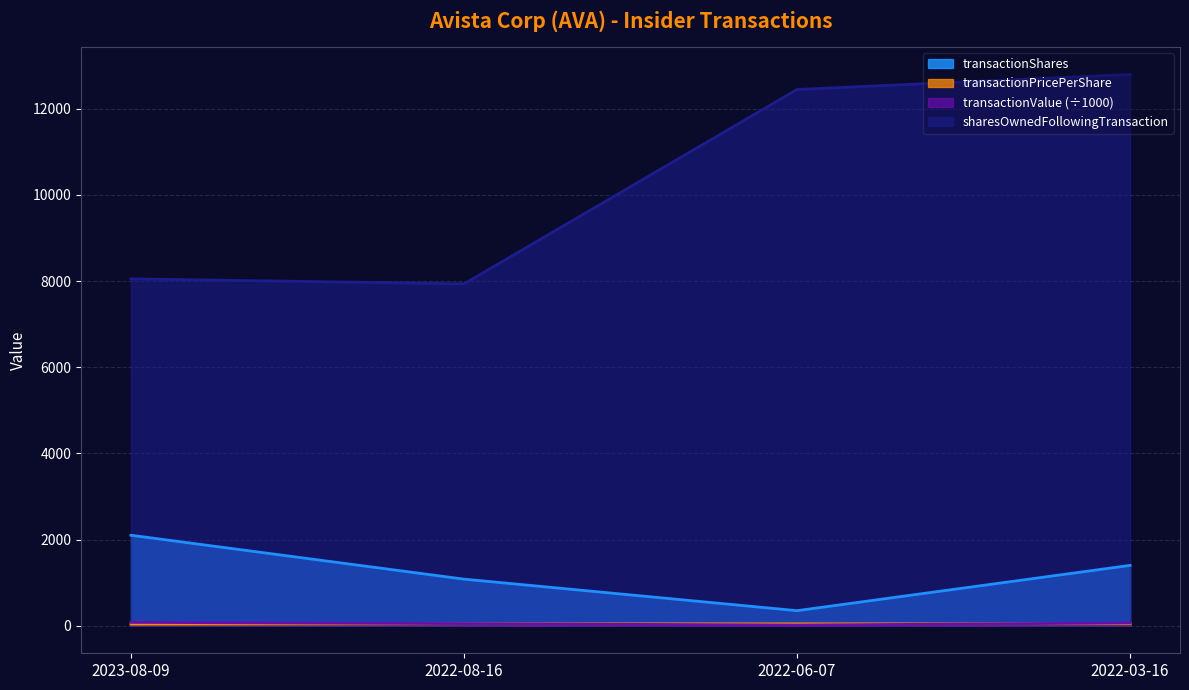

What is the sum of the sharesOwnedFollowingTransaction values at 2022-06-07 and 2023-08-09?

20499.0